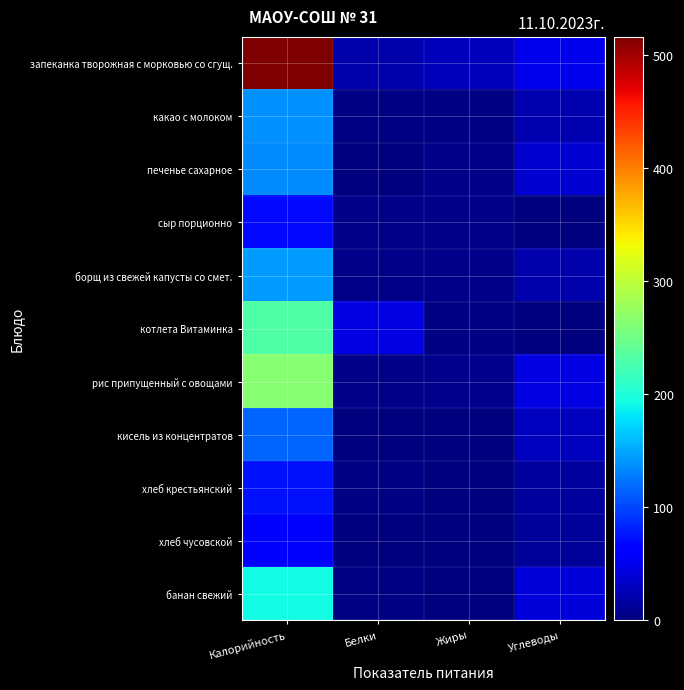

Which has a higher value, Углеводы or Белки?

Углеводы